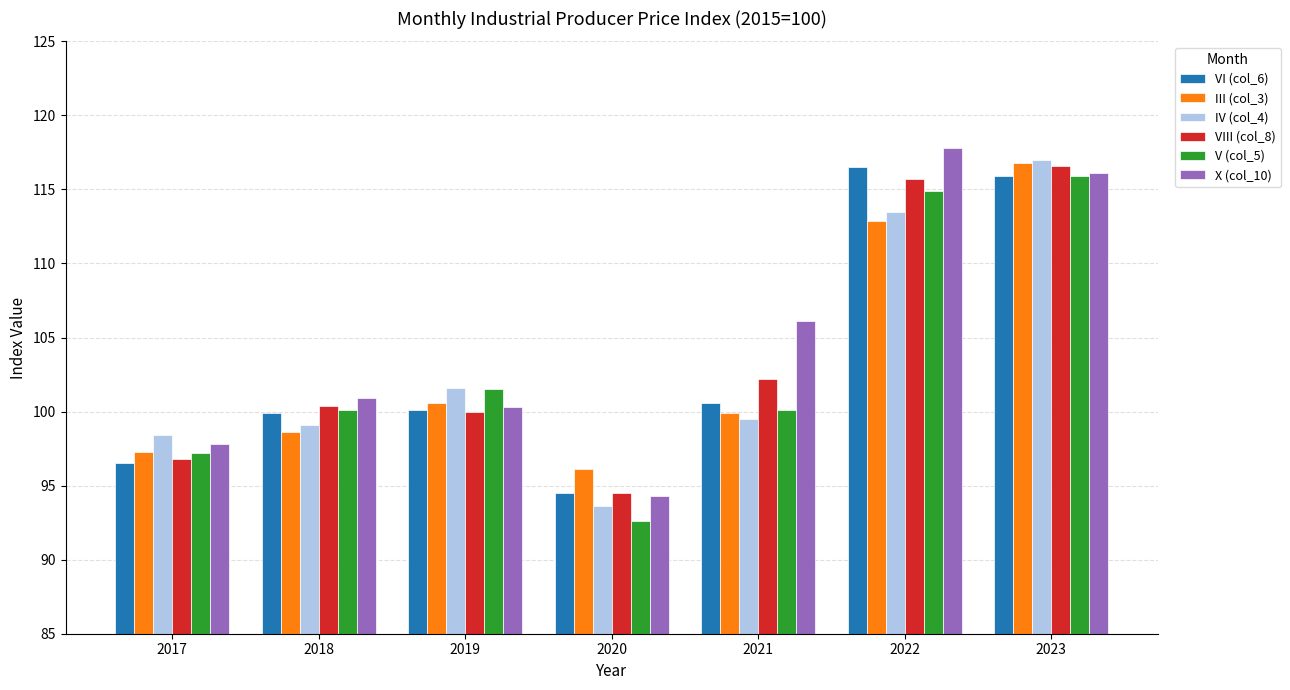

What is the smallest value displayed?

92.6